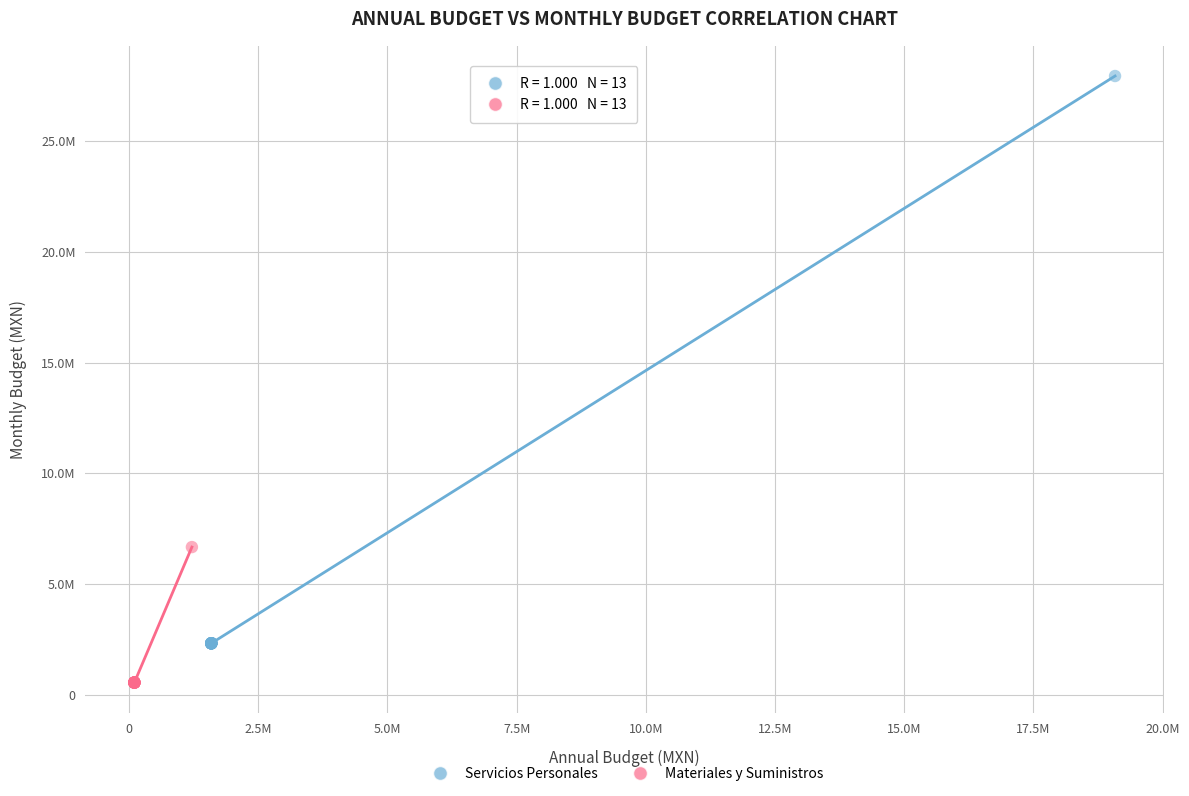

What are all the series names shown in the legend?

Servicios Personales, Materiales y Suministros